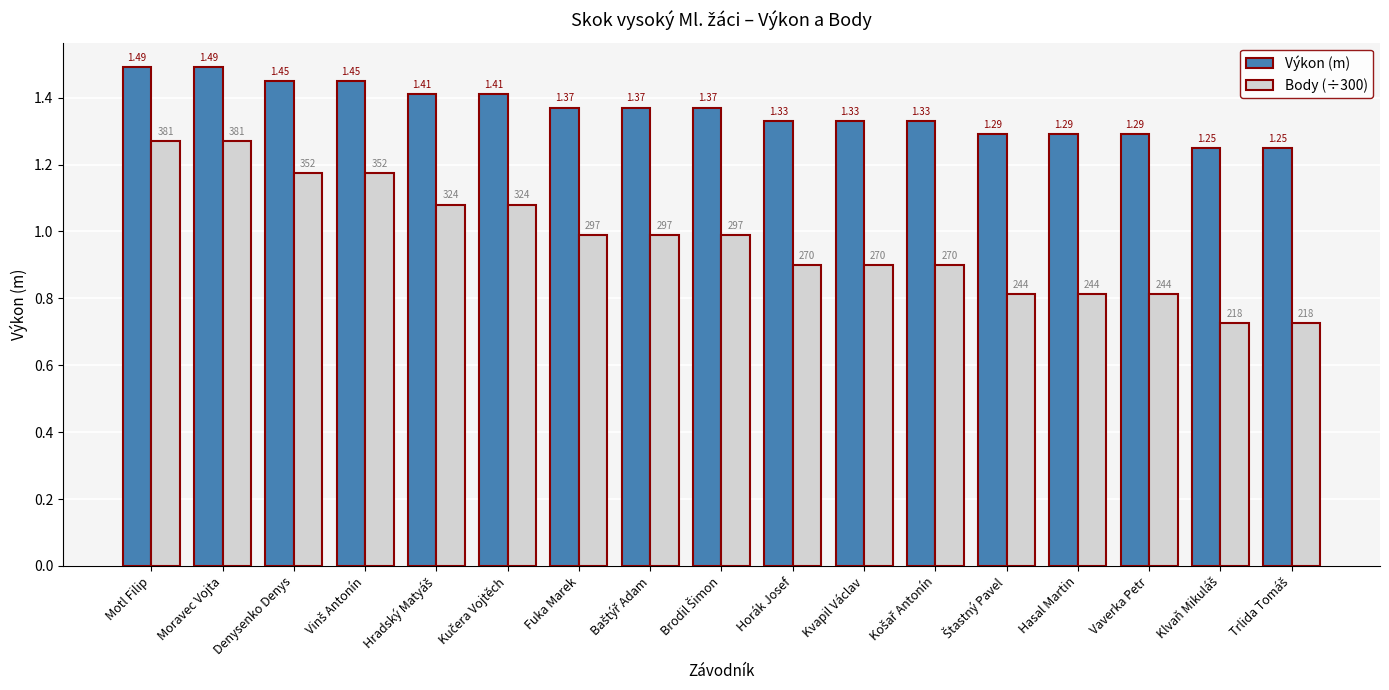

List the series in order of their peak value, lowest first.

Body (÷300), Výkon (m)